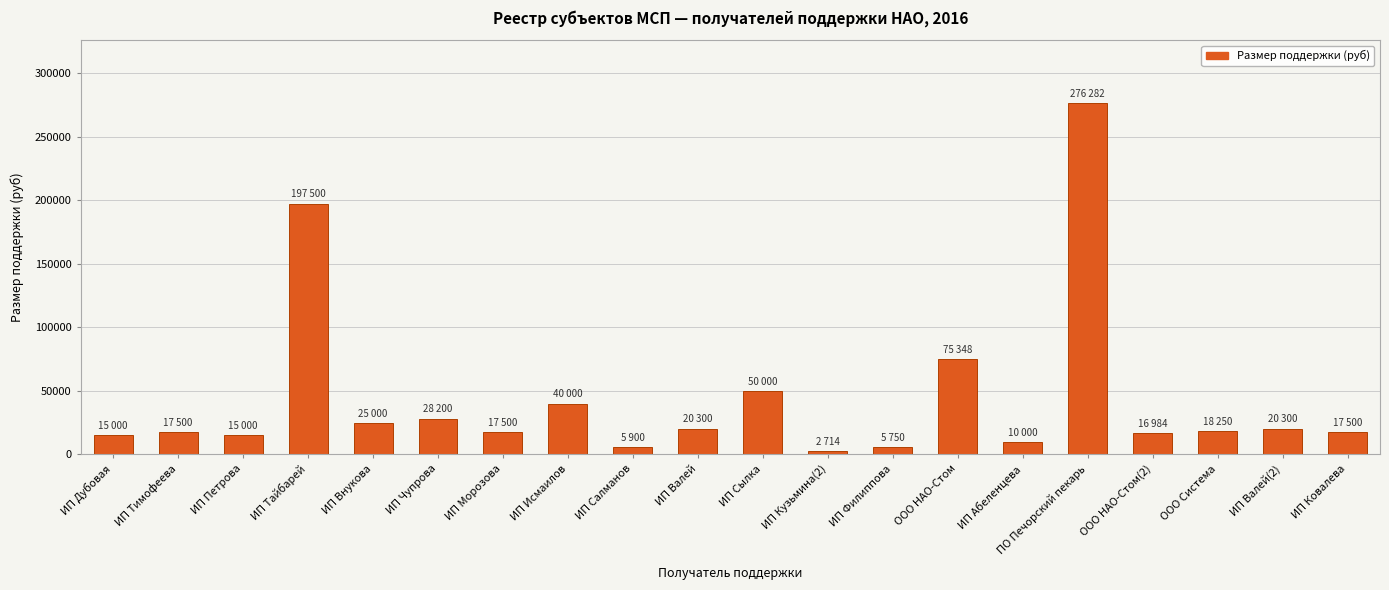

What is the average value?

43751